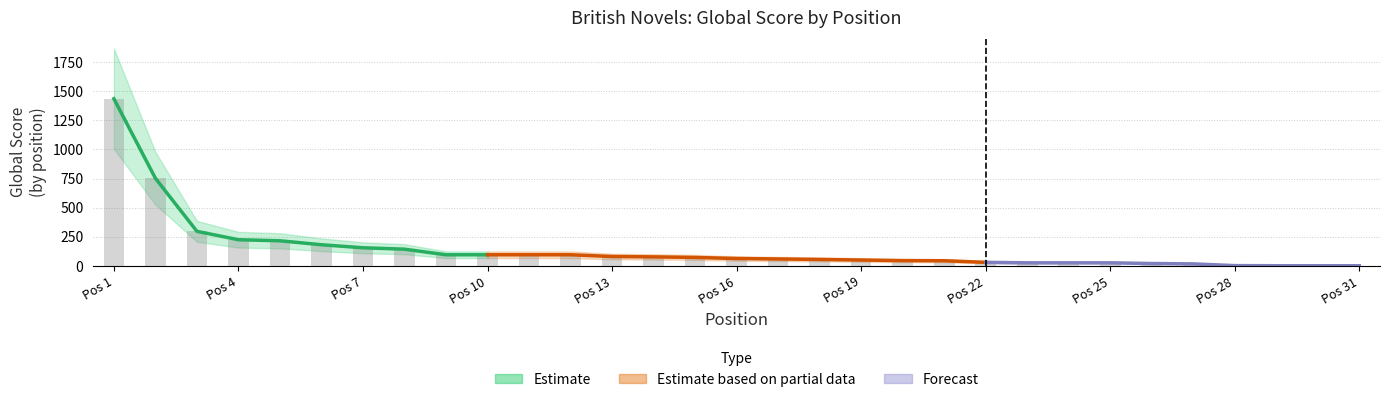

True or false: the data shows 212 at 8.

False